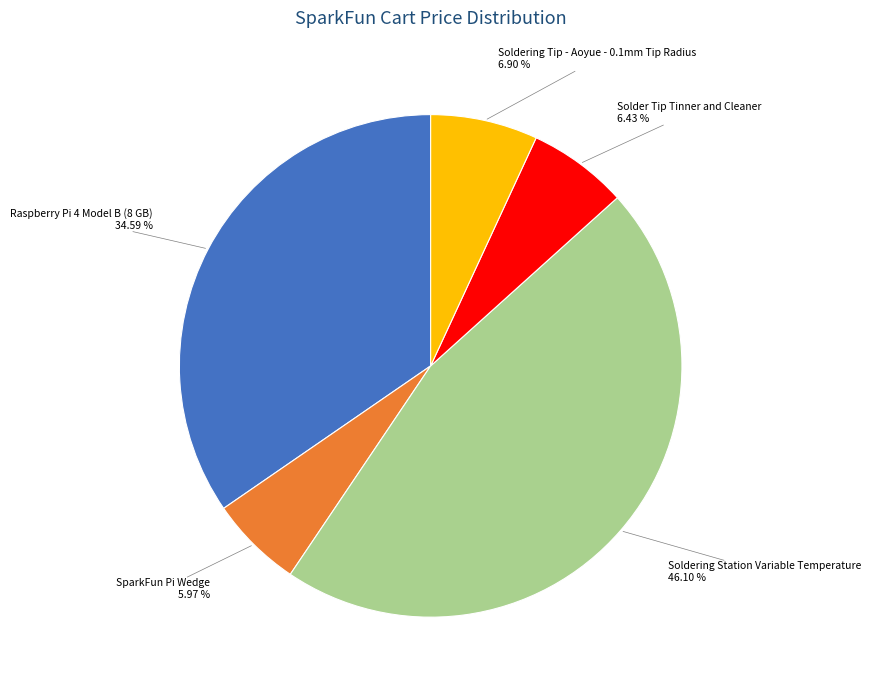

How much of the chart is everything except Solder Tip Tinner and Cleaner?

93.6%